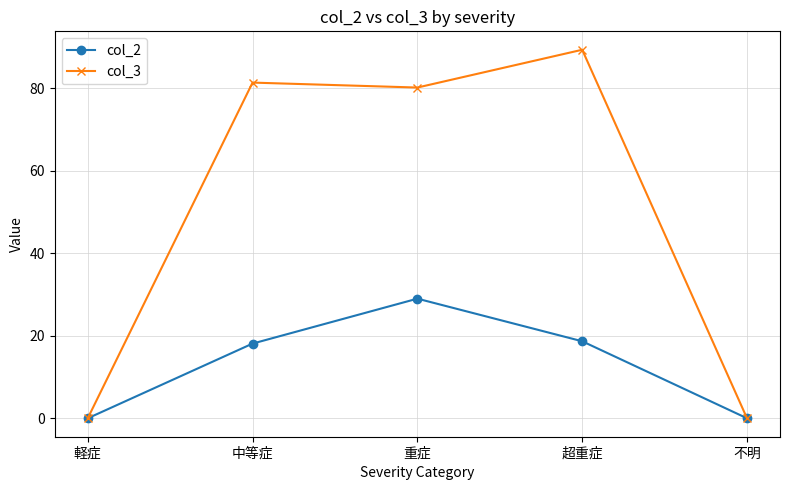

What is the label of the 3rd point from the left?

重症